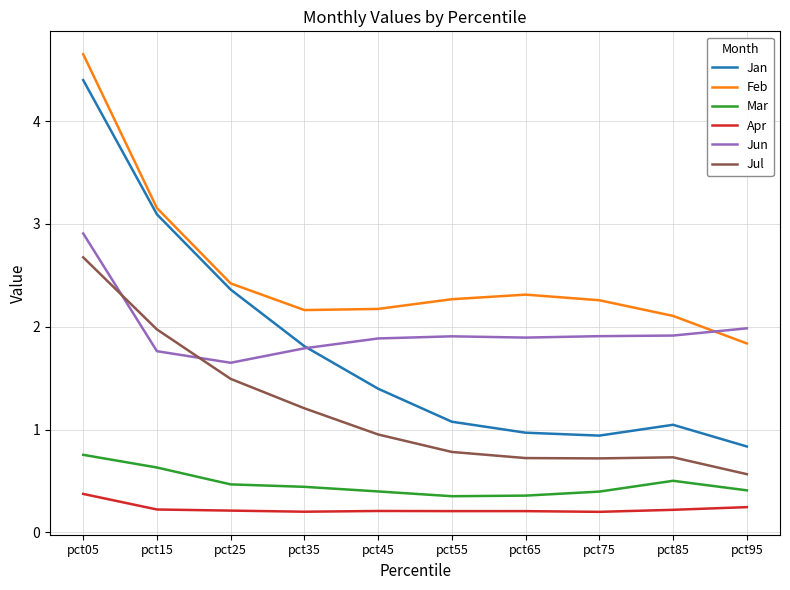

What are all the series names shown in the legend?

Jan, Feb, Mar, Apr, Jun, Jul